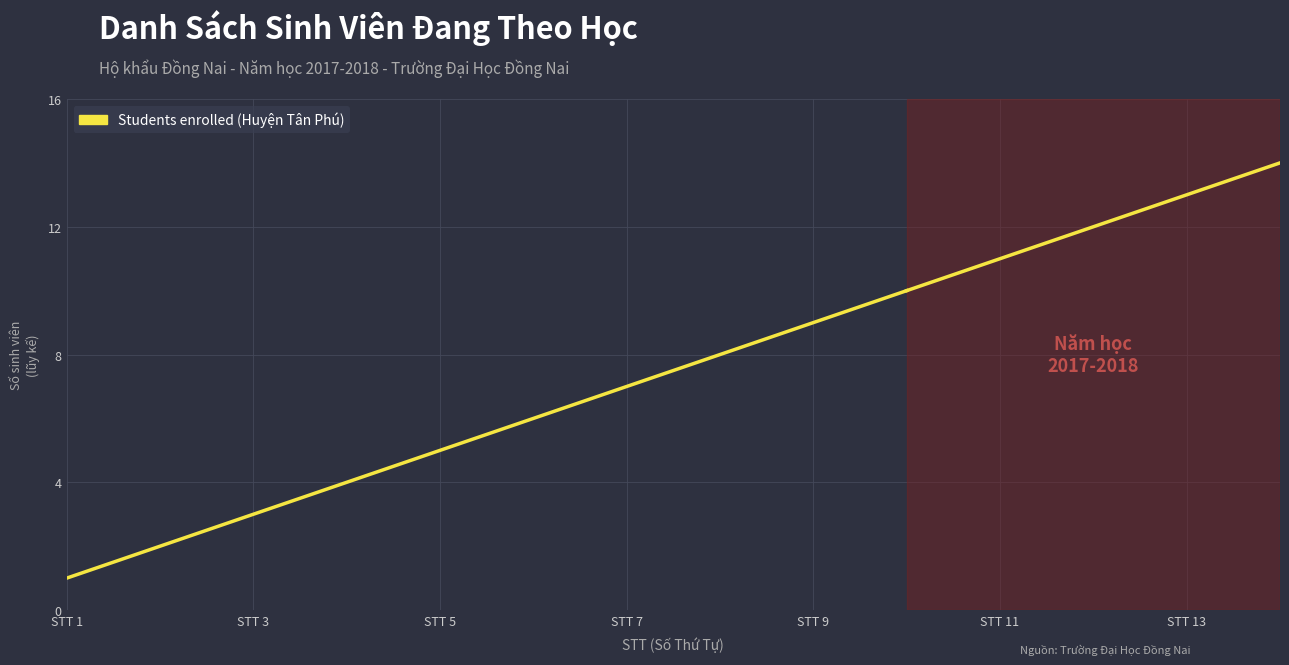

How many data points are less than 6?

5